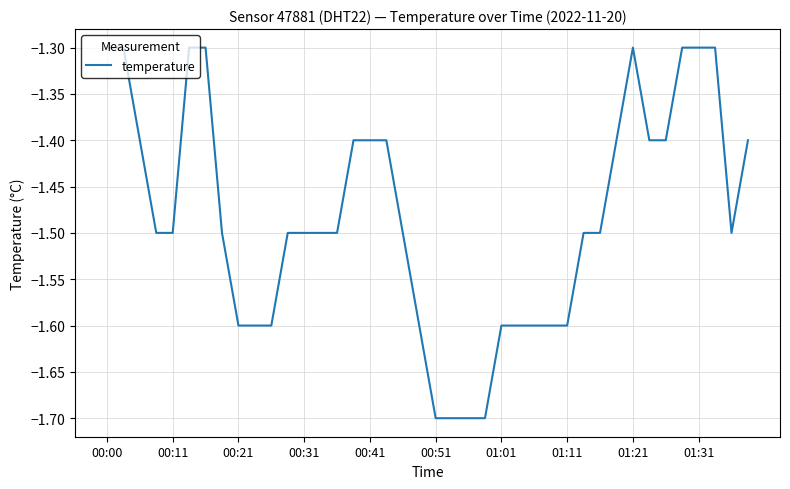

What is the difference between the second highest and second lowest values?

0.4